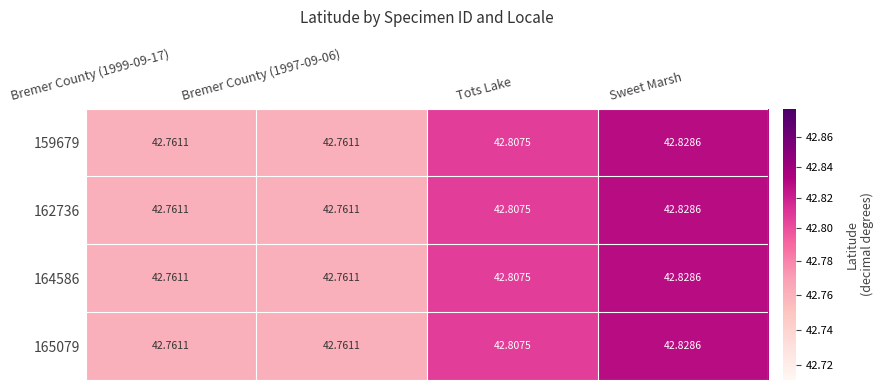

At which category is the sum across all series the highest?

Sweet Marsh